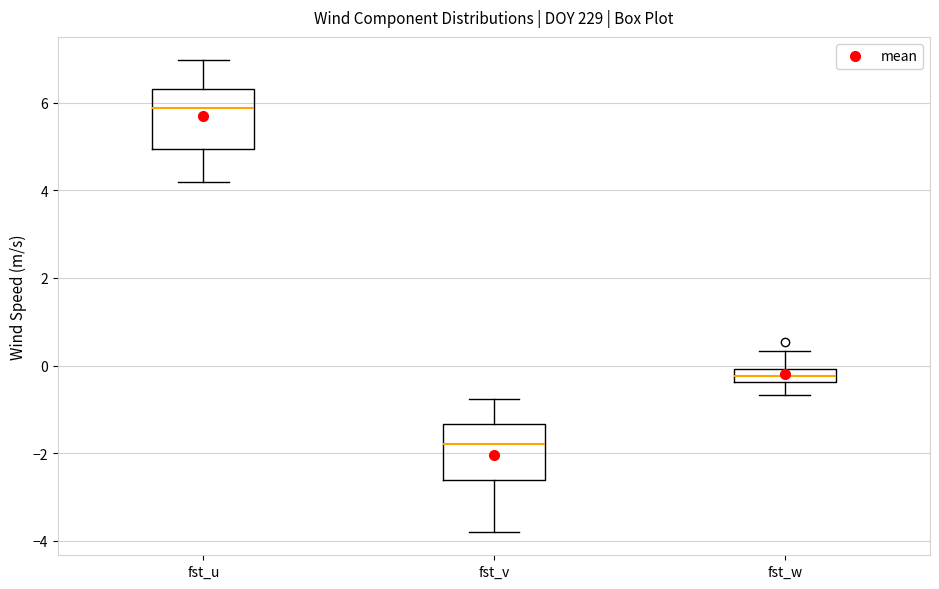

Which box has the lowest median line?

fst_v